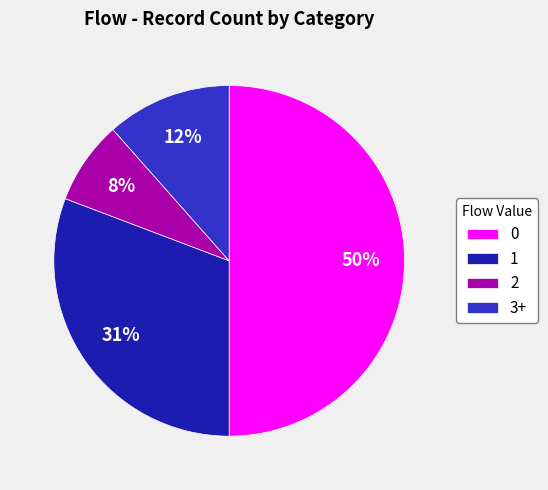

How many slices are in this pie chart?

4